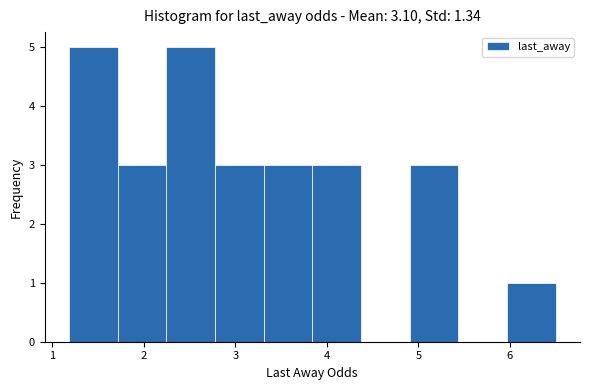

What is the height of the bar covering 4.9 to 5.4 on the x-axis? Neither the bar edges nor the heights are printed on the chart, so give them approximately, as read against the axes.

3